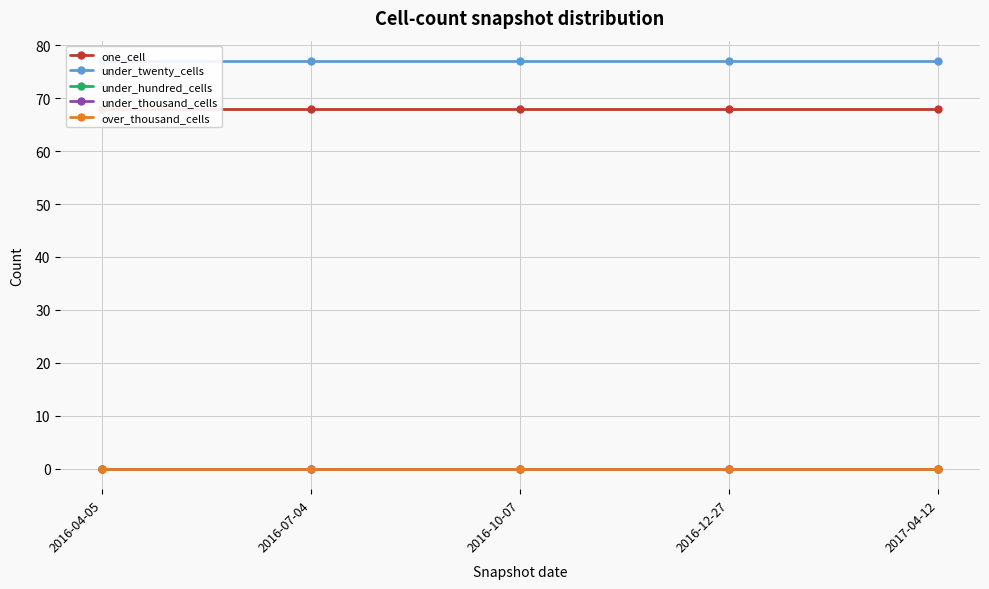

What is the lowest value of the one_cell series?

68